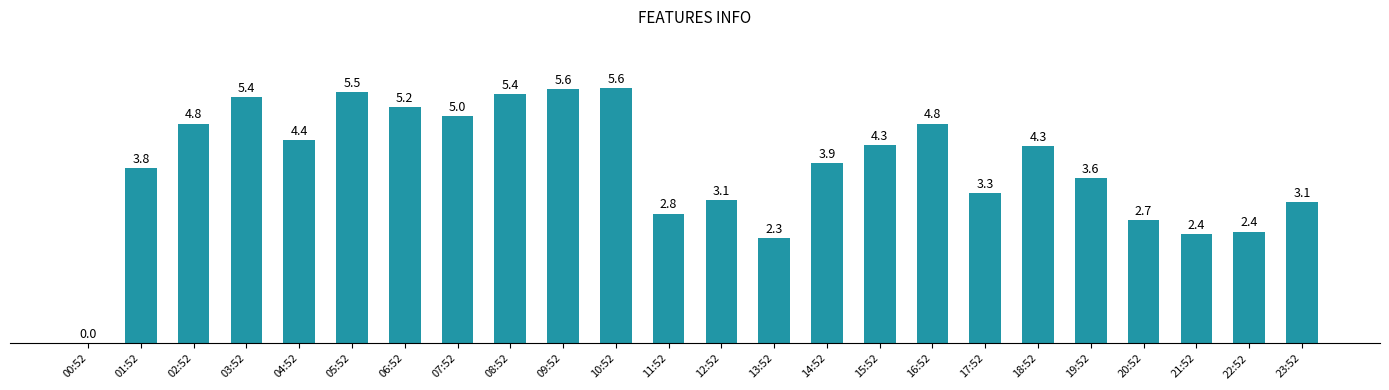

Reading left to right, what are all the values shown in this chart?

0.0	3.8	4.8	5.4	4.4	5.5	5.2	5.0	5.4	5.6	5.6	2.8	3.1	2.3	3.9	4.3	4.8	3.3	4.3	3.6	2.7	2.4	2.4	3.1